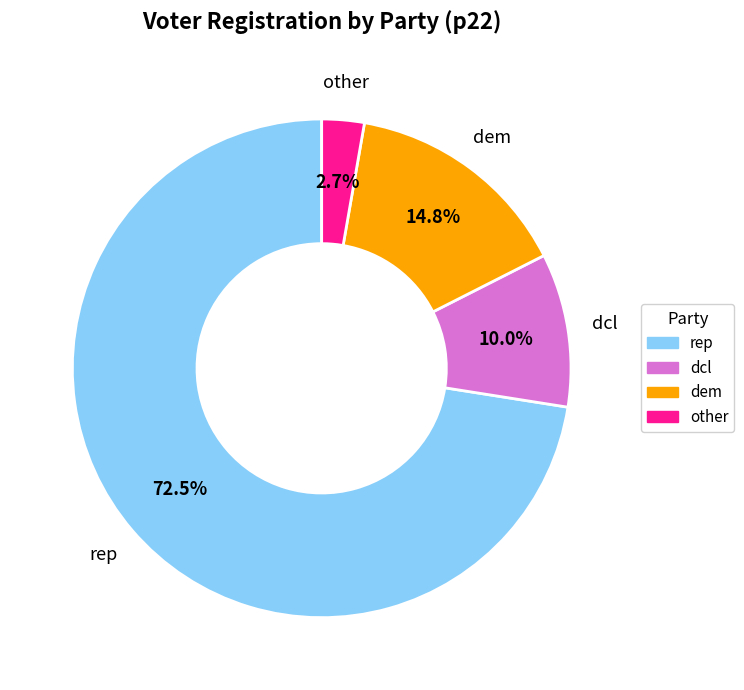

What portion of the pie excludes dem?

85.2%